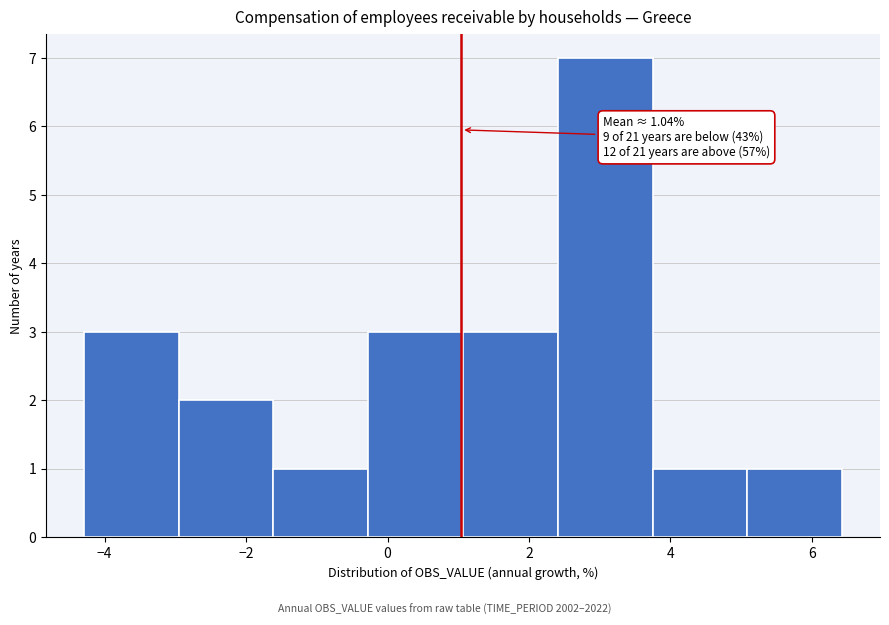

Over which range of the x-axis is the bar tallest?

2.4 to 3.8